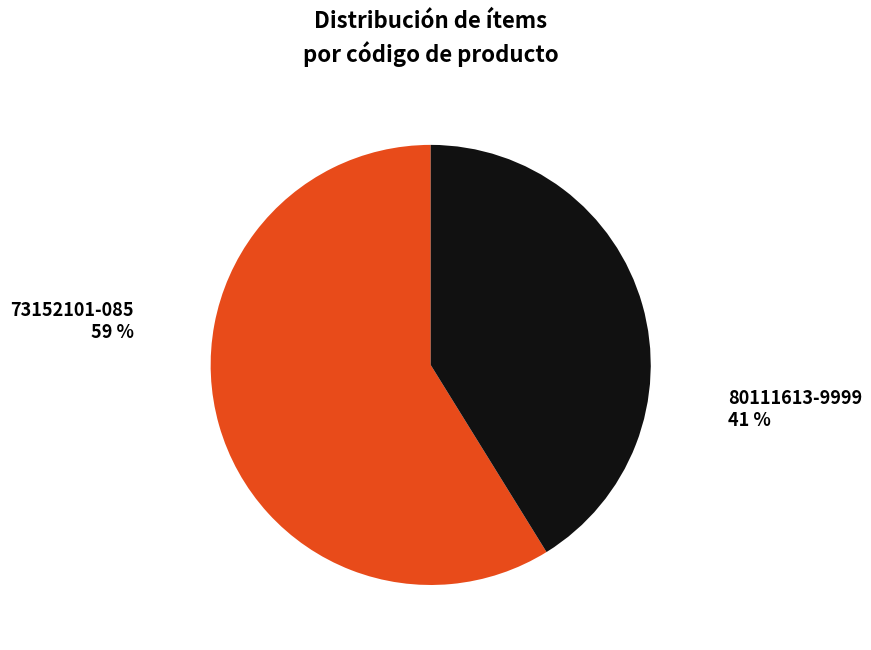

How many slices are in this pie chart?

2